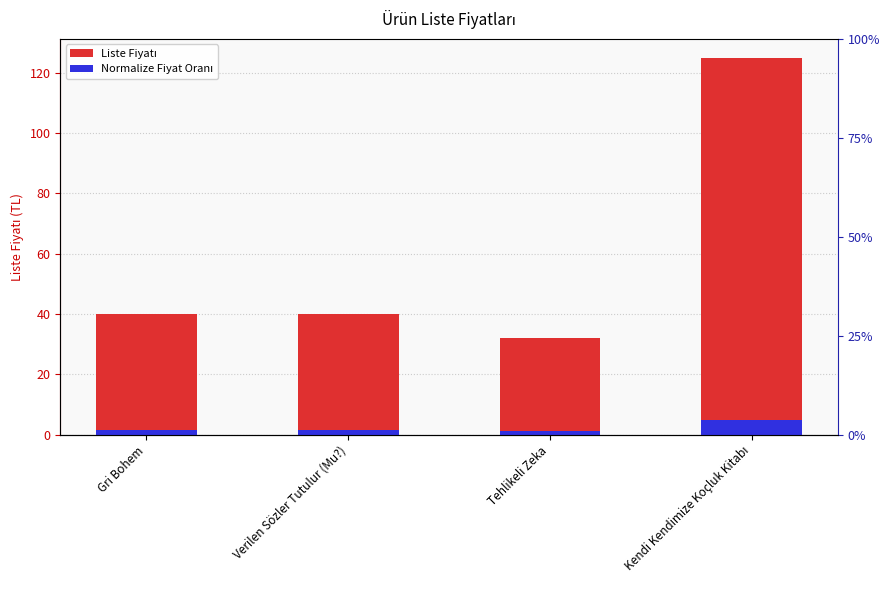

How many bars are there in each group?

2